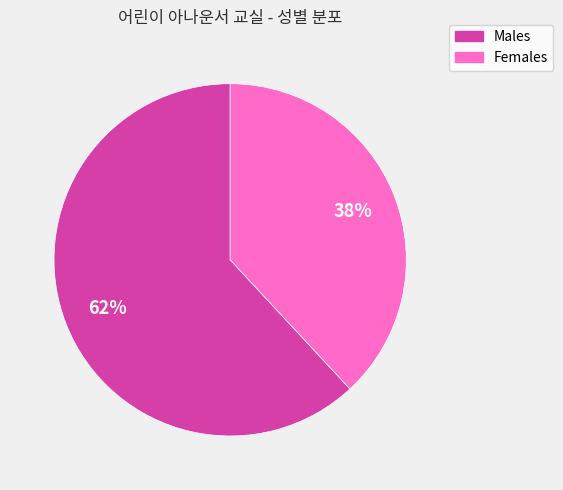

Do Females and Males together represent more than half of the pie?

Yes